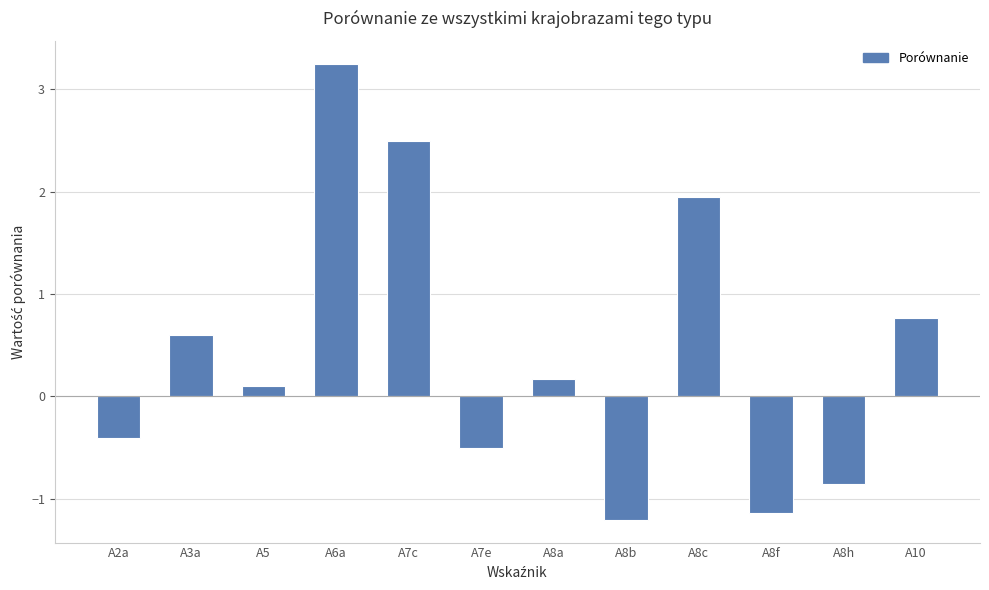

Which has a higher value, A8f or A7c?

A7c